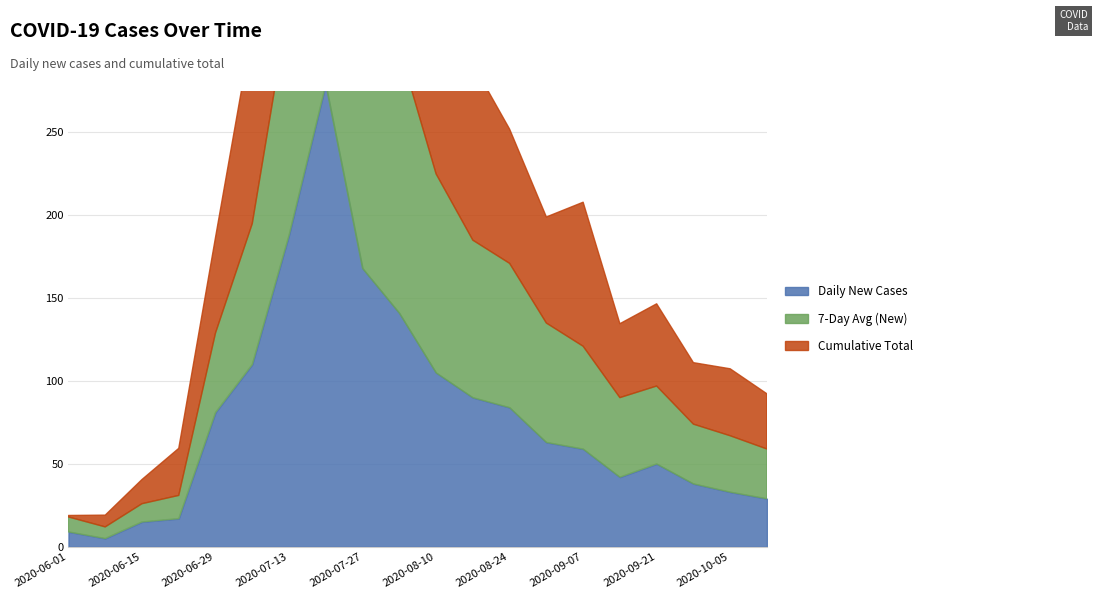

How many times do 7-Day Avg (New) and Daily New Cases cross each other?

4